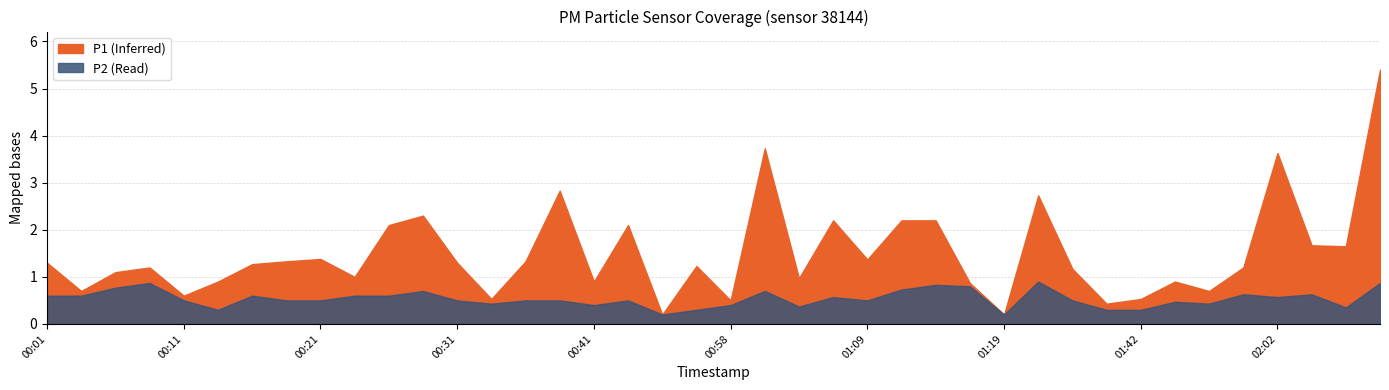

Read the P1 value at 01:59.

1.2